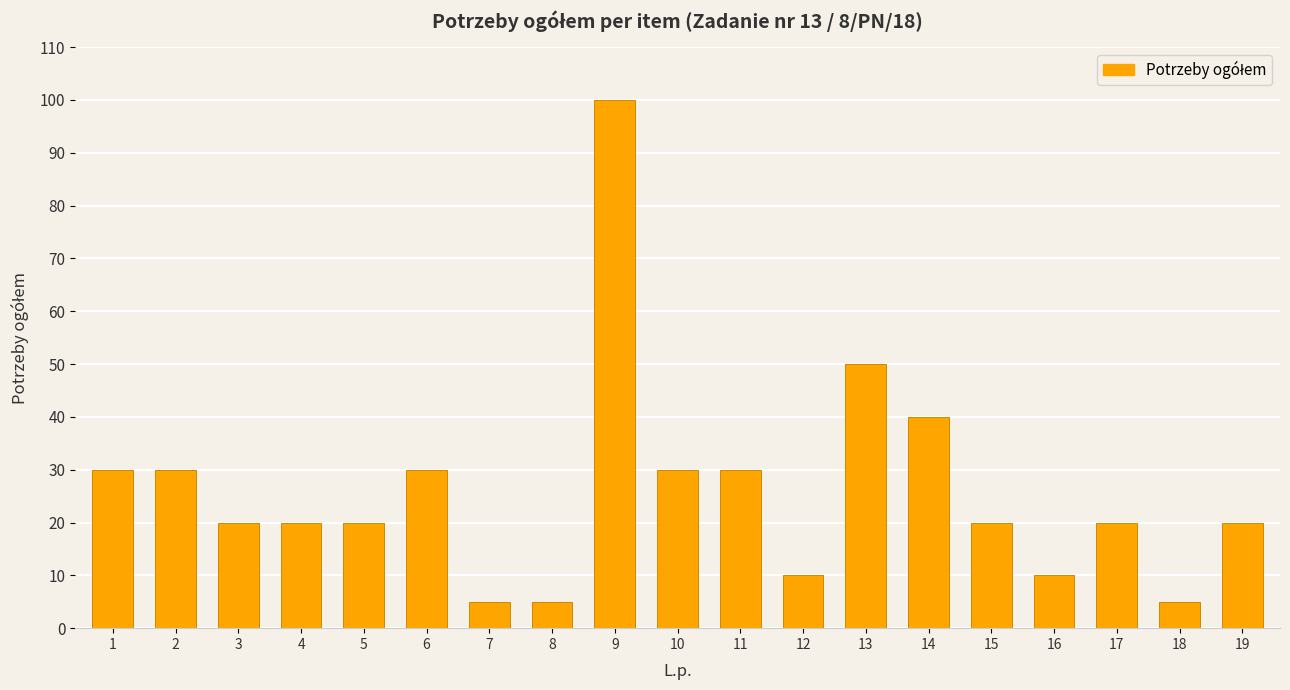

What is the difference between the maximum and minimum values?

95